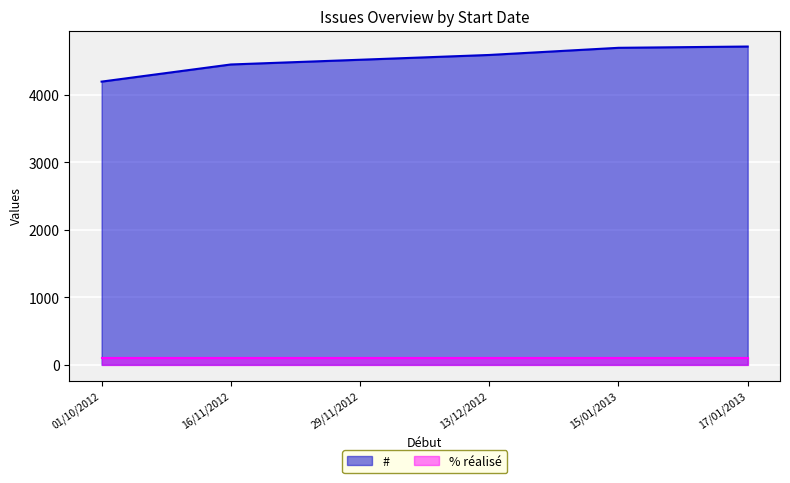

At how many categories does at least one series exceed 4698?

1